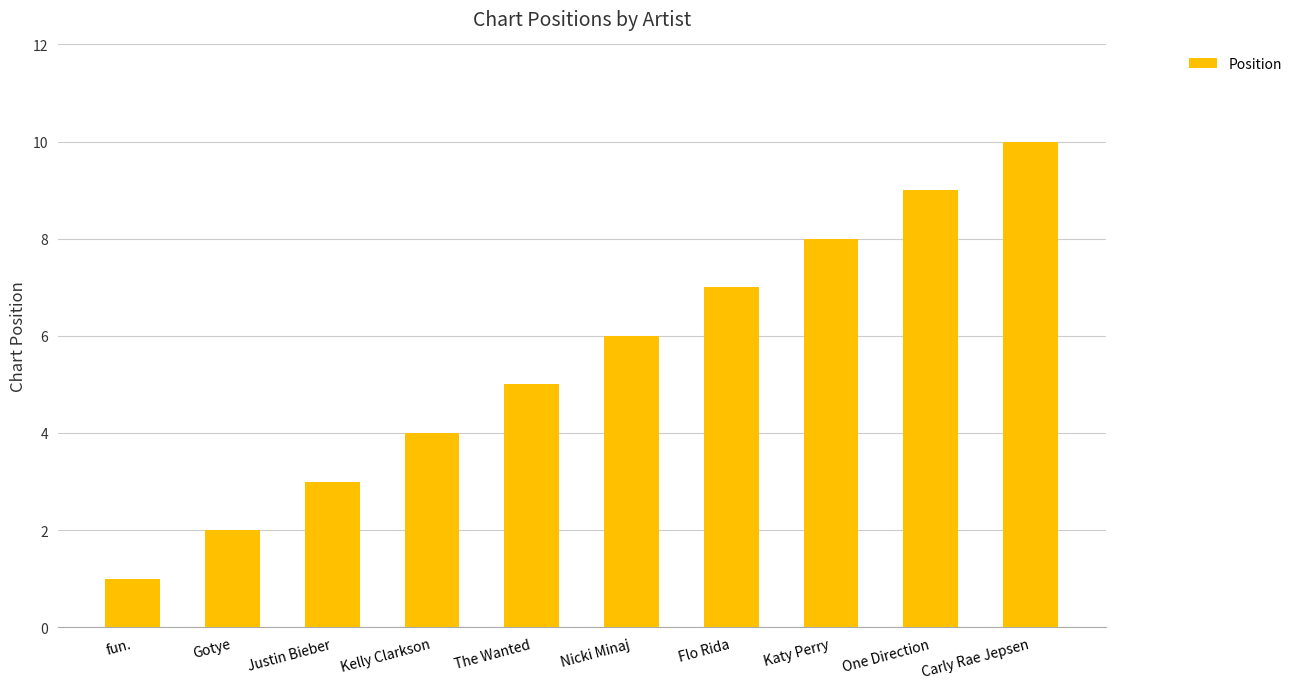

Reading left to right, transcribe all the data shown in this chart.

fun.=1	Gotye=2	Justin Bieber=3	Kelly Clarkson=4	The Wanted=5	Nicki Minaj=6	Flo Rida=7	Katy Perry=8	One Direction=9	Carly Rae Jepsen=10